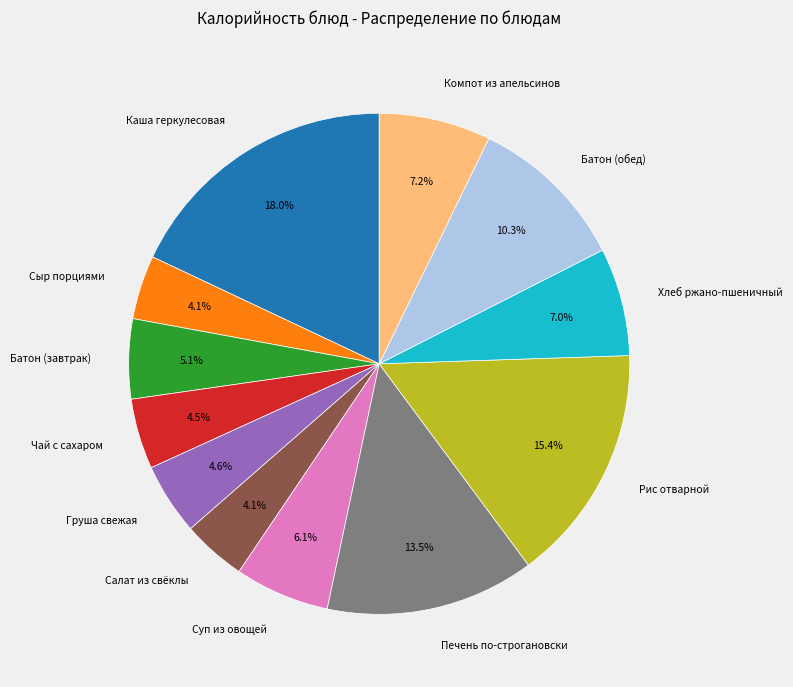

How many segments does this pie chart have?

12